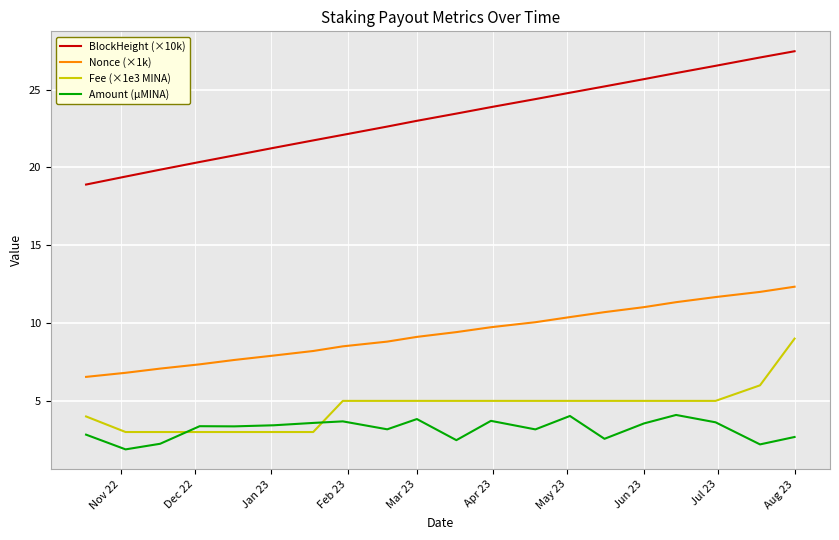

True or false: BlockHeight (×10k) and Amount (µMINA) intersect in this chart.

False